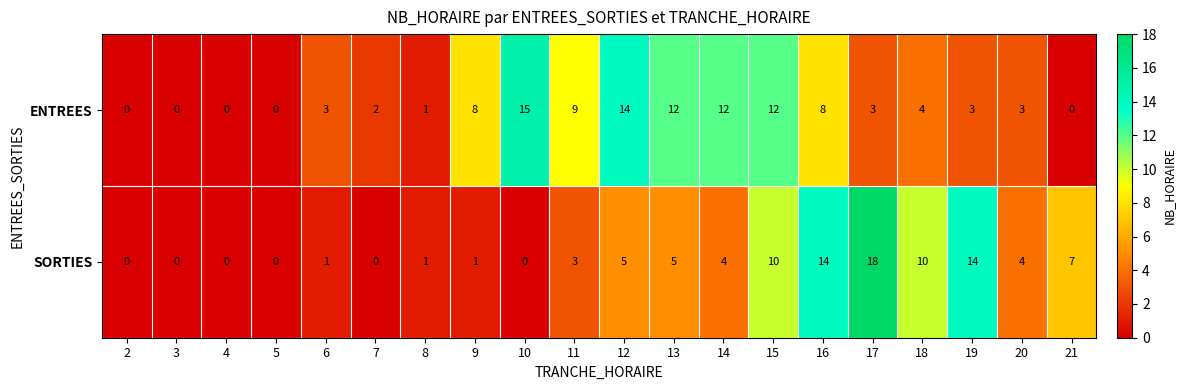

Which series changed the most between 12 and 13?

ENTREES